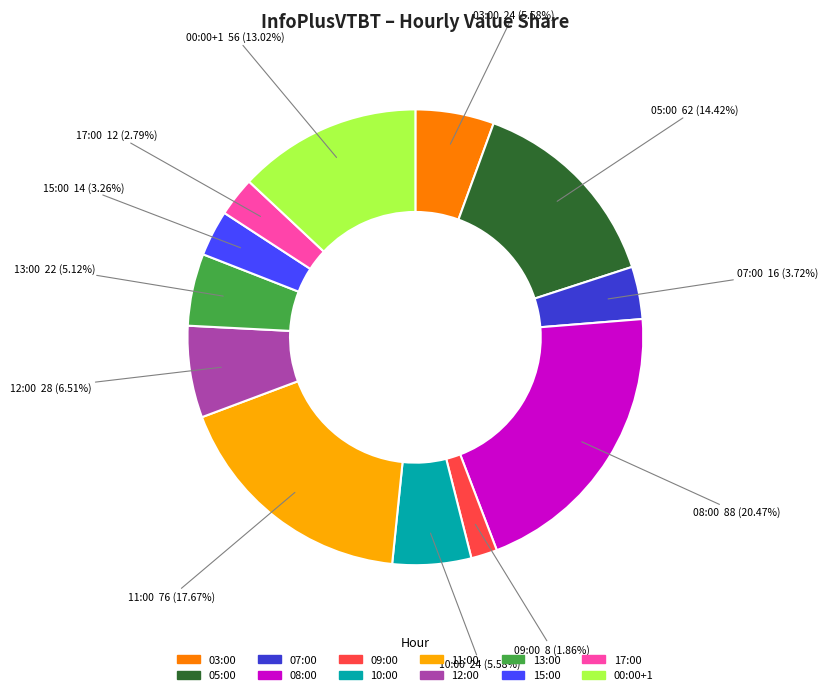

Between 08:00 and 09:00, which is larger?

08:00